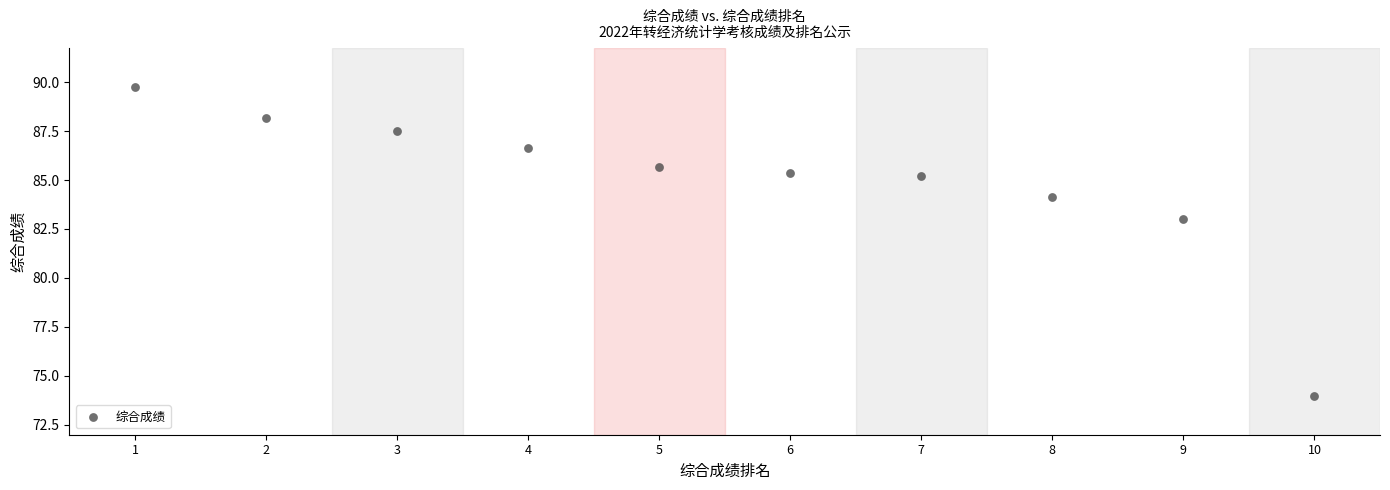

What Y value in the scatter plot is closest to 81?

83.0